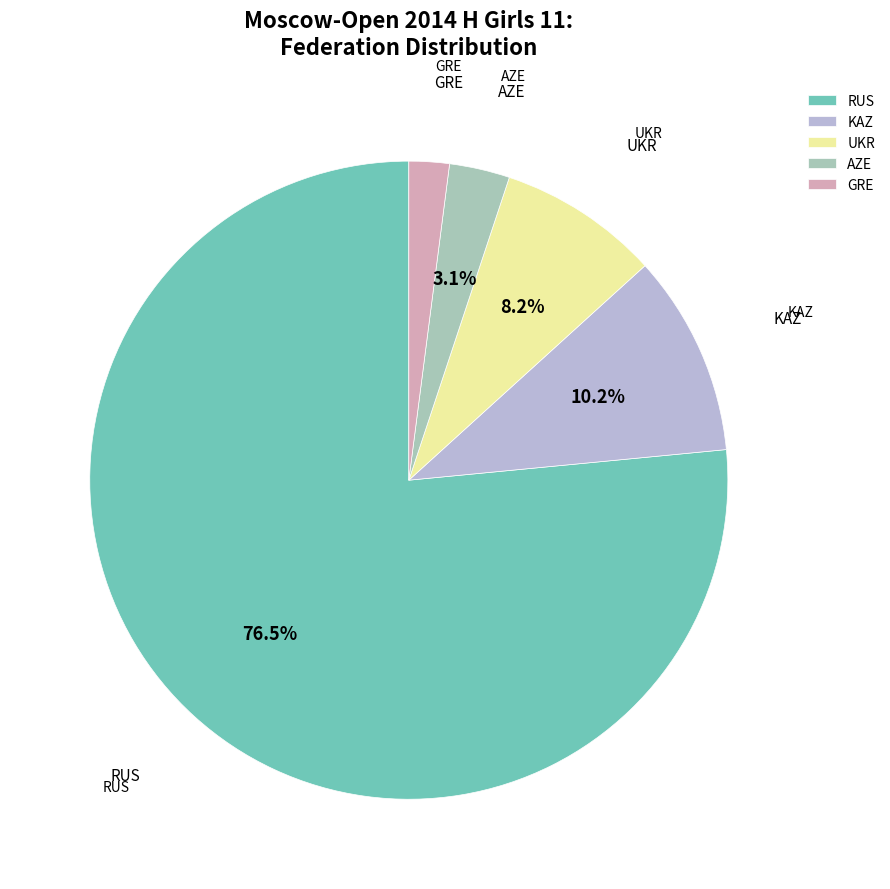

Is the sum of AZE and UKR greater than half?

No